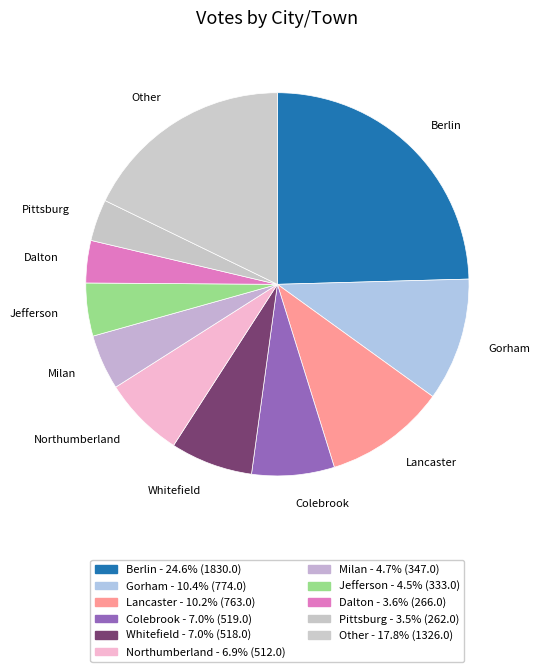

What is the largest slice in the pie chart?

Berlin